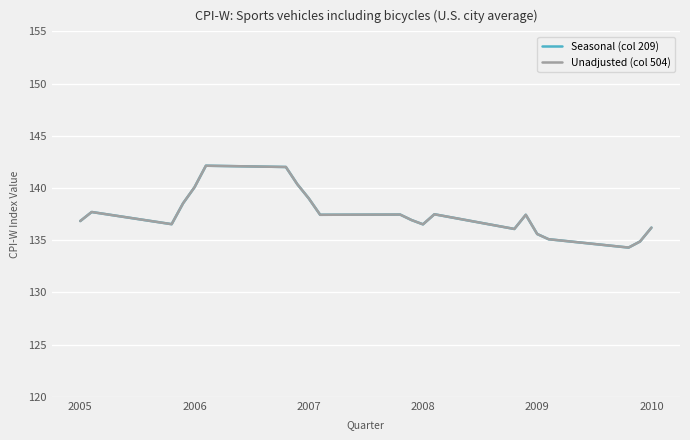

Reading left to right, transcribe all the data shown in this chart.

Seasonal (col 209): 136.8	137.7	136.5	138.5	140.1	142.1	142.0	140.4	139.0	137.4	137.5	136.9	136.5	137.5	136.1	137.4	135.6	135.1	134.3	134.9	136.2
Unadjusted (col 504): 136.8	137.7	136.5	138.5	140.1	142.1	142.0	140.4	139.0	137.4	137.5	136.9	136.5	137.5	136.1	137.4	135.6	135.1	134.3	134.9	136.2